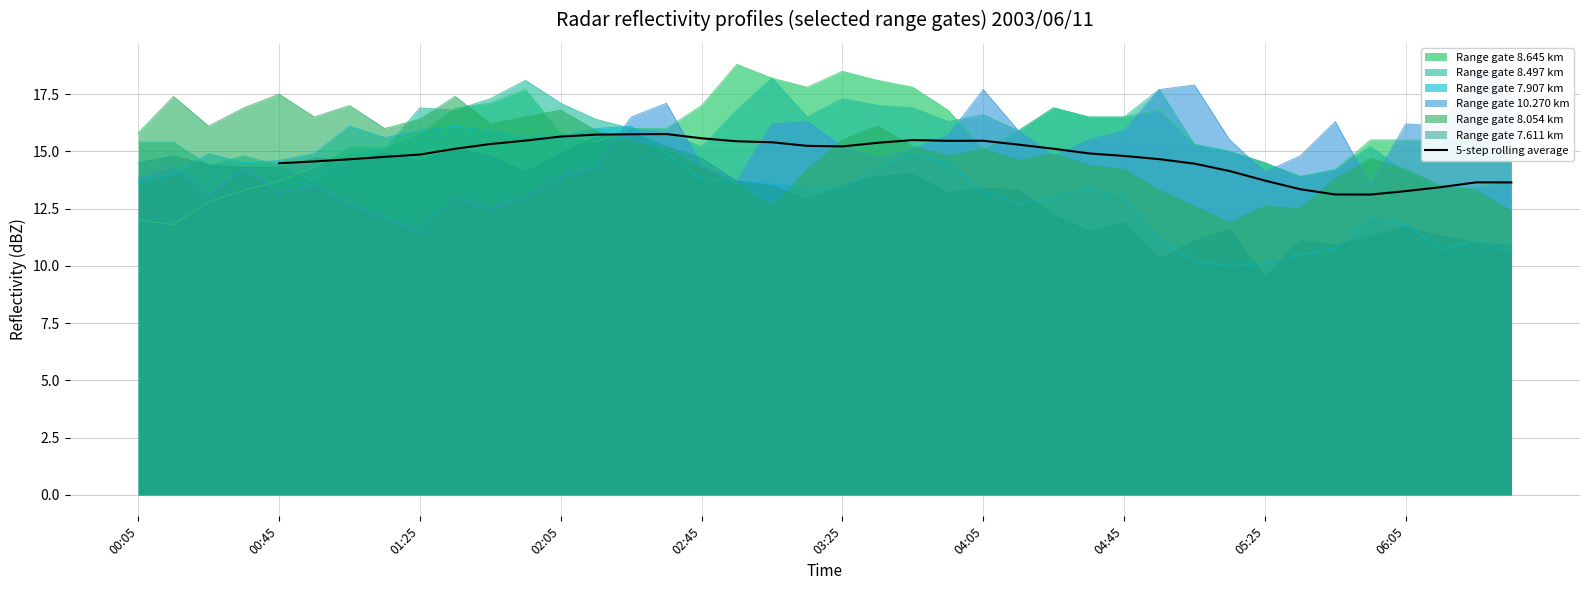

The value of 5-step rolling average at 04:05 is 8.2. True or false?

False